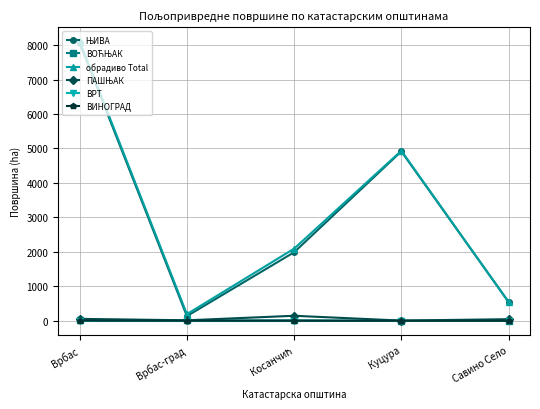

What is the maximum value for обрадиво Total?

8114.0